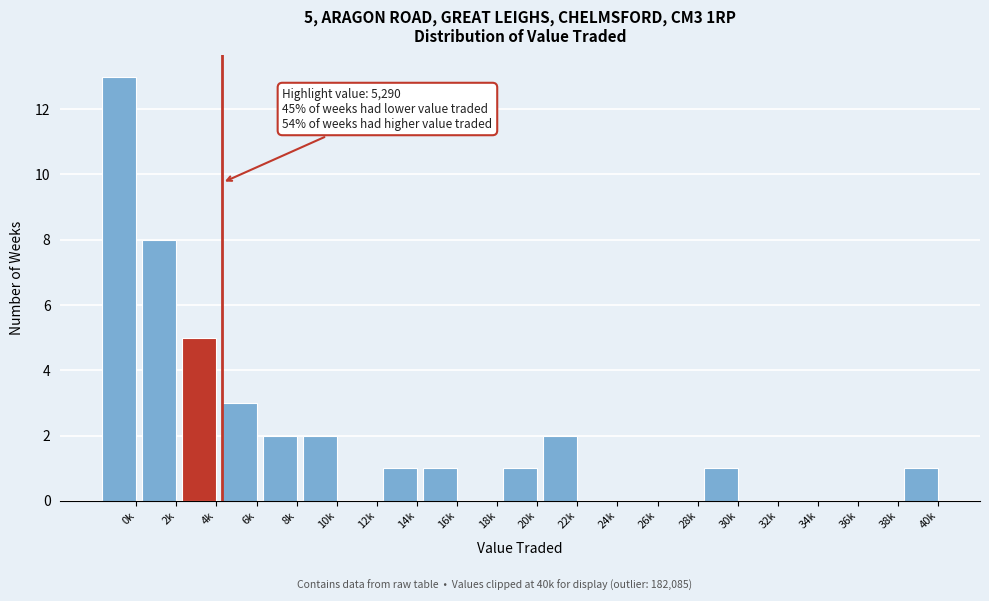

Reading left to right, what are all the values shown in this chart?

0k=13	2k=8	4k=5	6k=3	8k=2	10k=2	12k=0	14k=1	16k=1	18k=0	20k=1	22k=2	24k=0	26k=0	28k=0	30k=1	32k=0	34k=0	36k=0	38k=0	40k=1